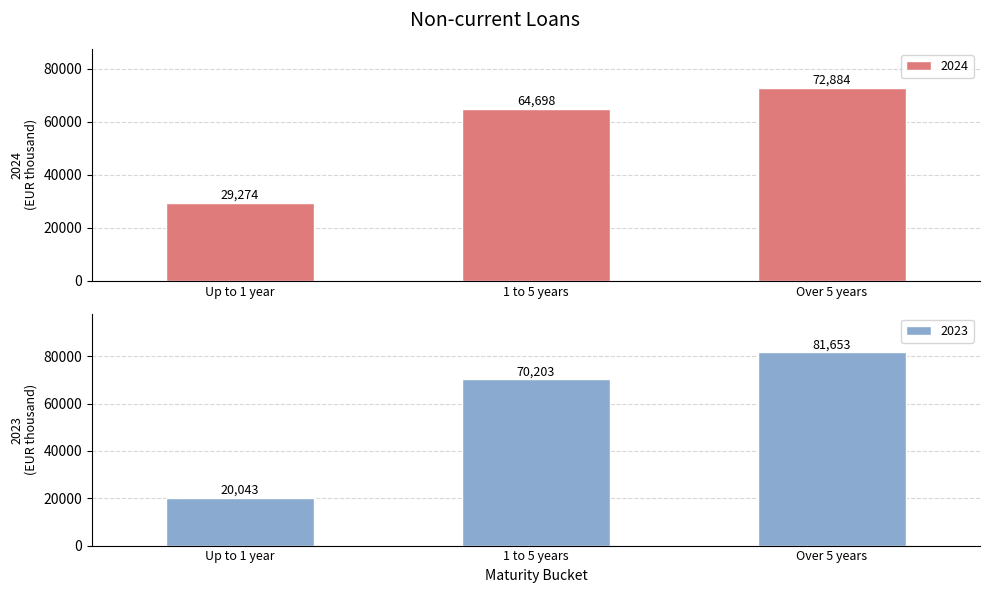

List the series in order of their overall mean, highest first.

2023, 2024